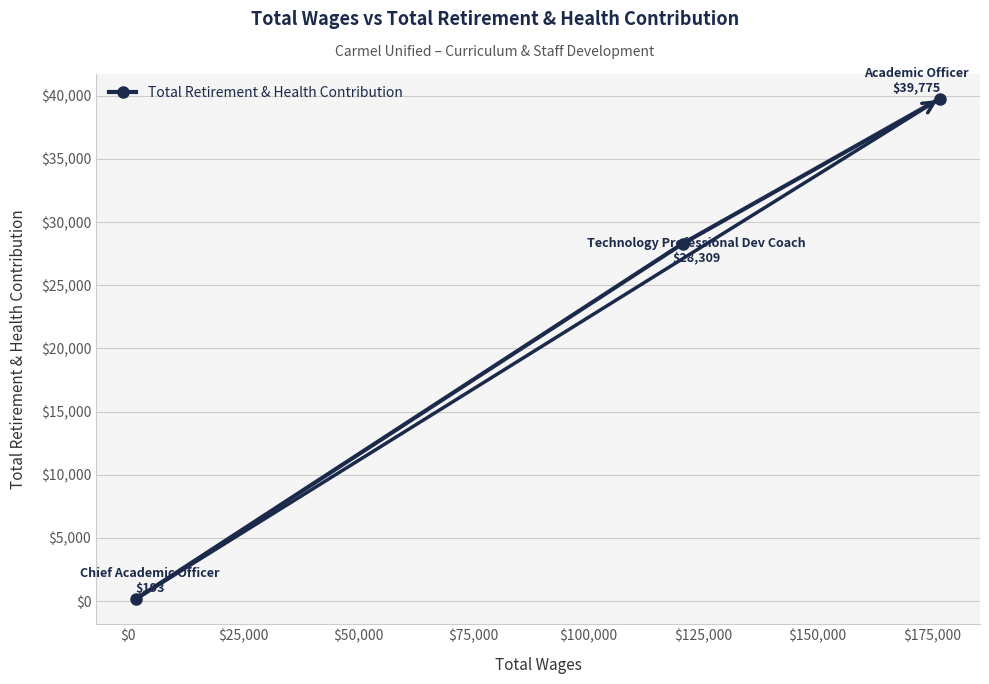

What is the sum of all values?

68277